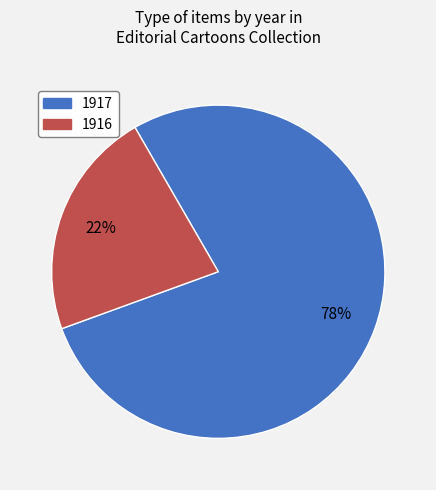

To the nearest percent, what is the difference between the largest and smallest slice percentages?

56%